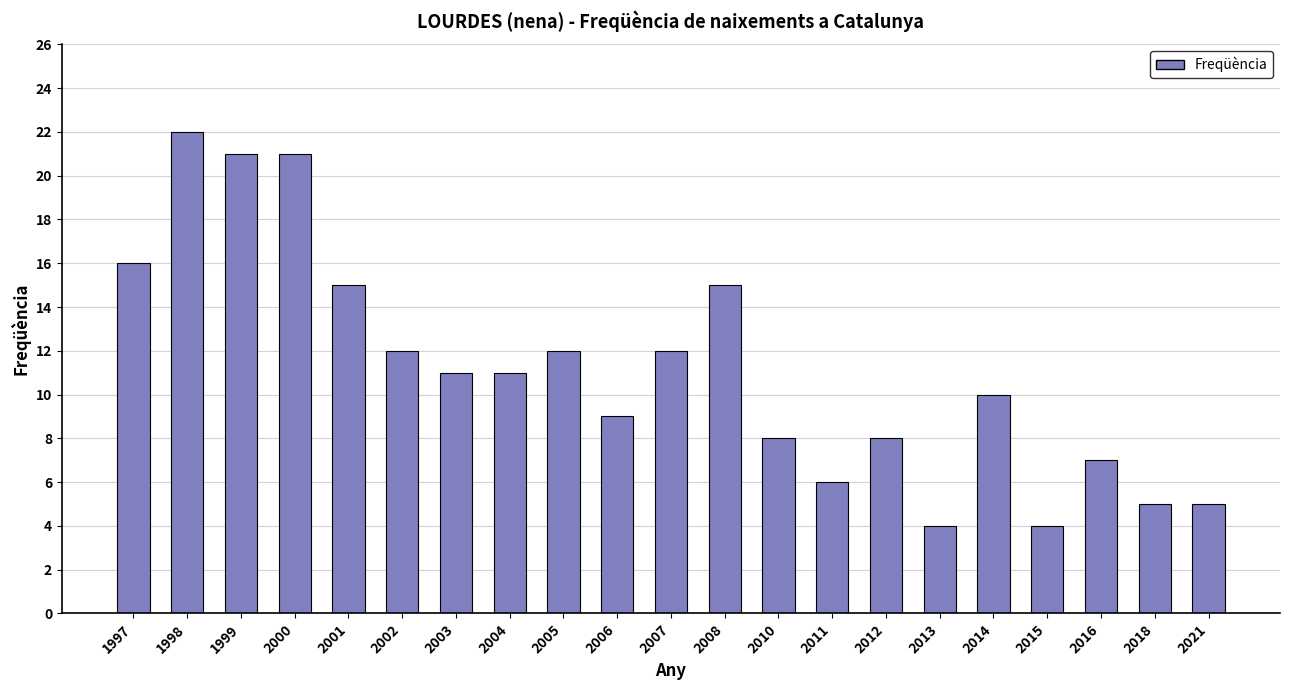

Between 2015 and 2006, which is larger?

2006